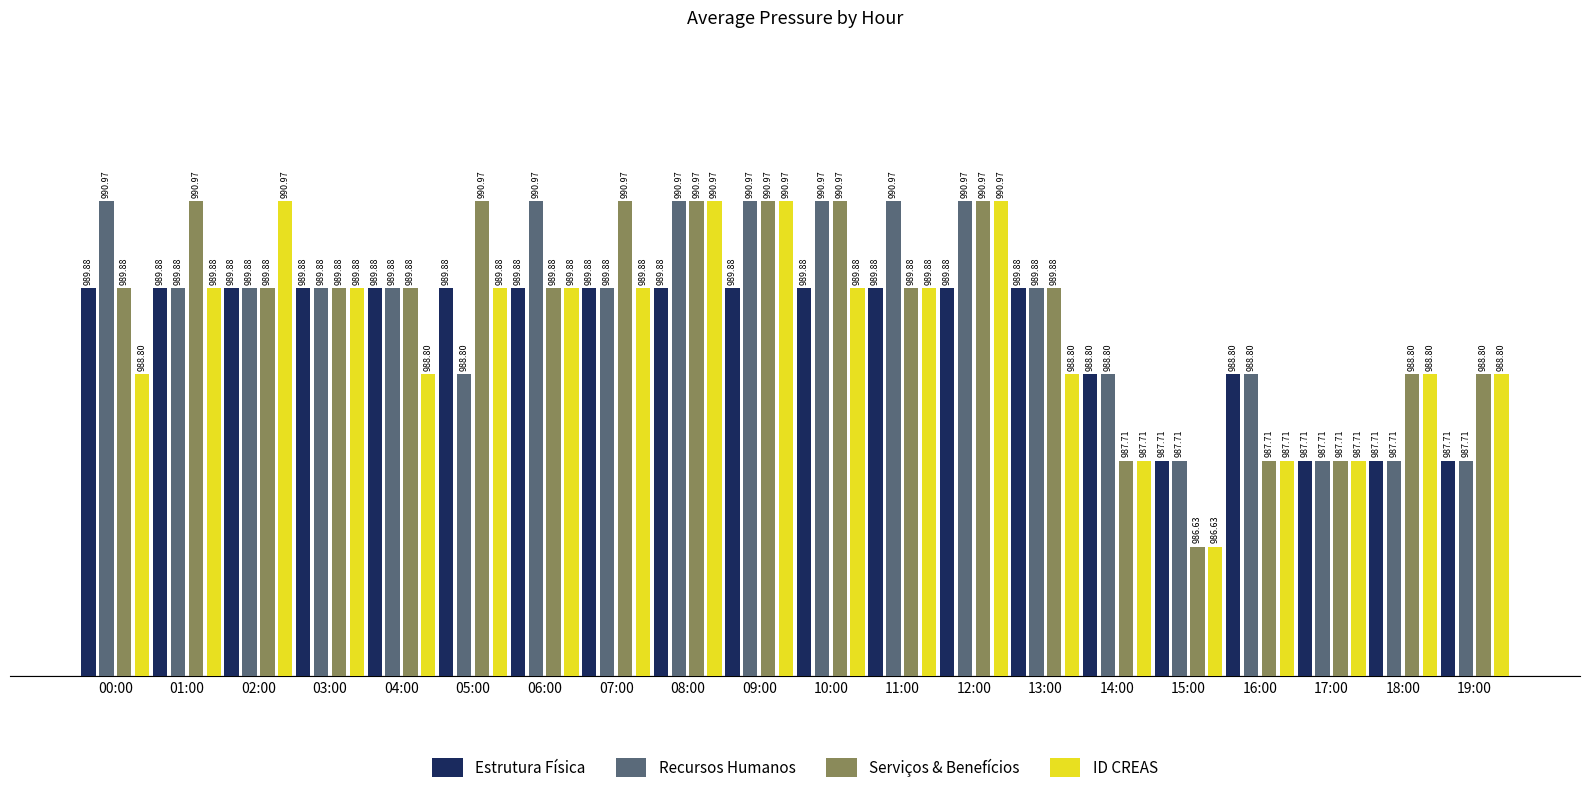

What are all the series names shown in the legend?

Estrutura Física, Recursos Humanos, Serviços & Benefícios, ID CREAS